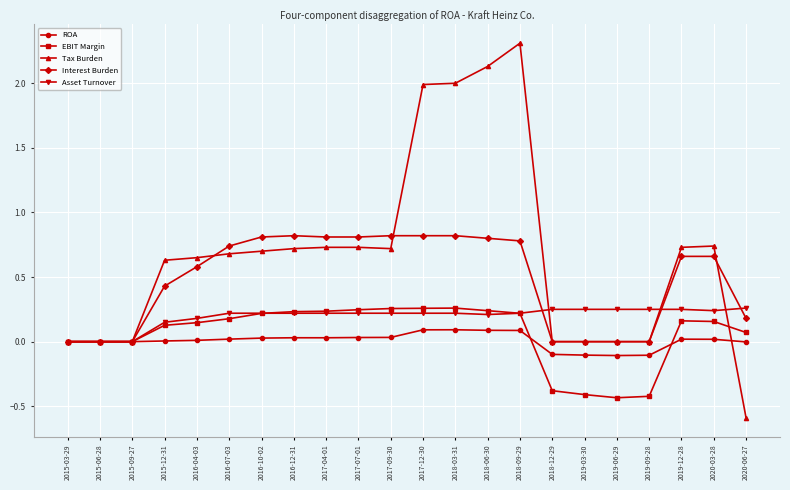

True or false: EBIT Margin and Tax Burden cross at least once.

True